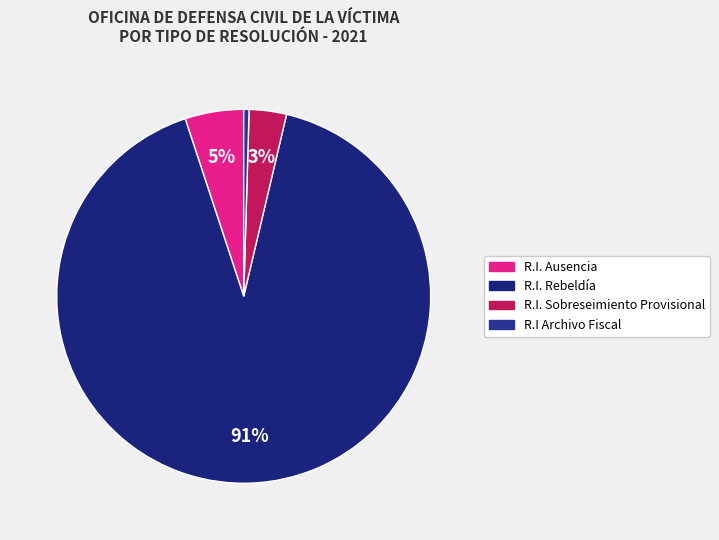

Combined, do R.I. Rebeldía and R.I. Sobreseimiento Provisional account for over 50%?

Yes